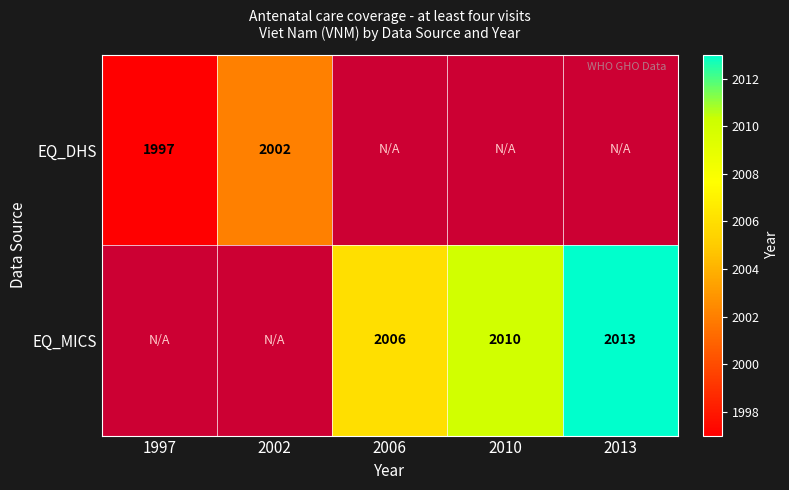

Is it true that EQ_MICS equals 2010 at 2010?

True